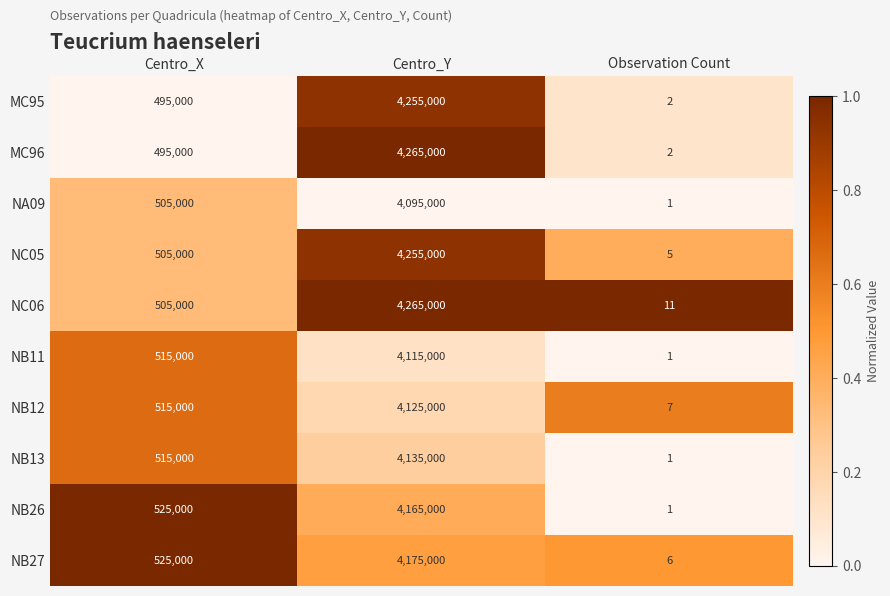

How many data points does each series have?

3